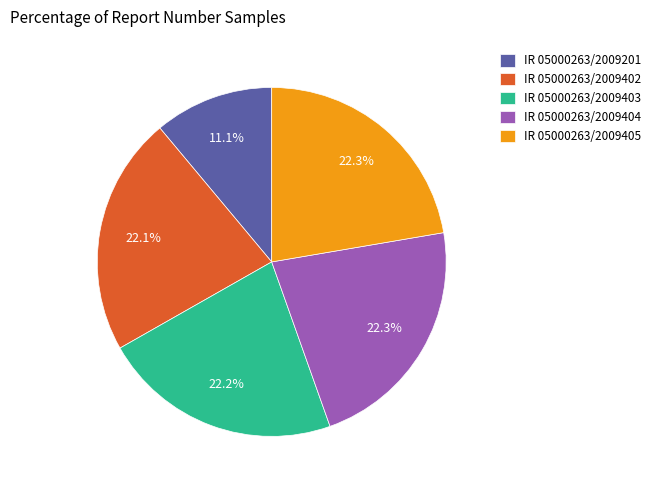

What is the ratio of the value at IR 05000263/2009403 to the value at IR 05000263/2009201?

2.0